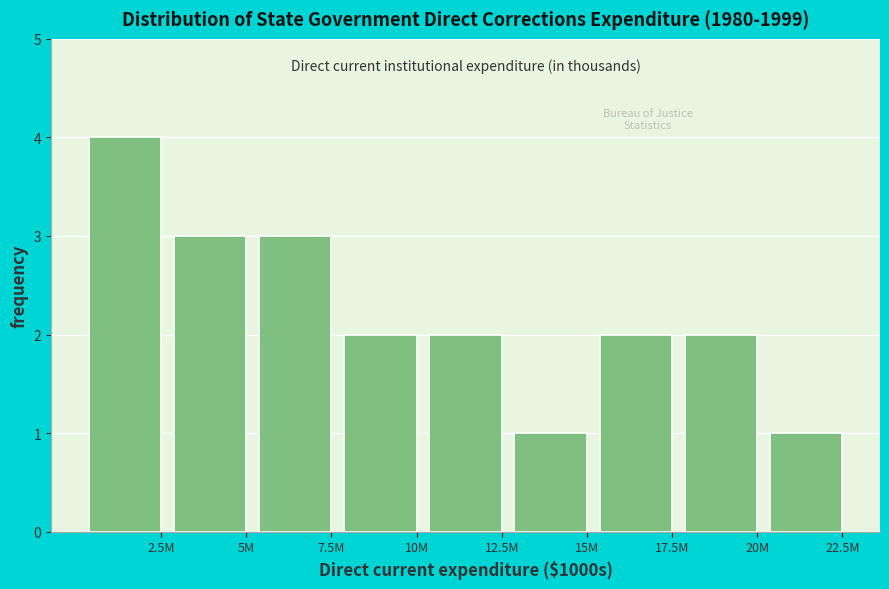

Reading left to right, list all the values displayed in this chart.

4	3	3	2	2	1	2	2	1